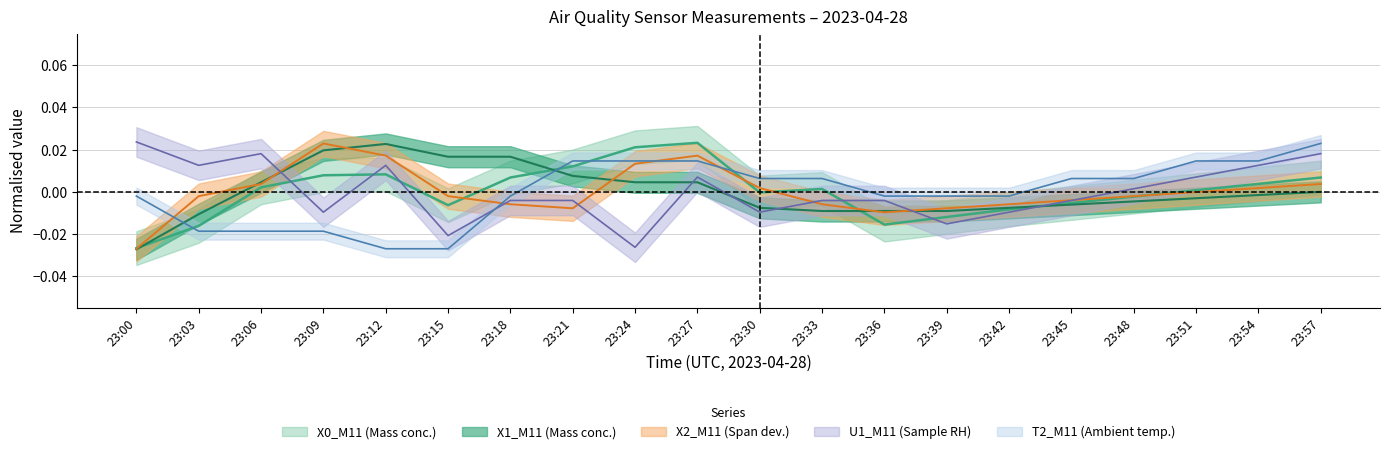

Which series changed the most between 23:36 and 23:42?

X0_M11